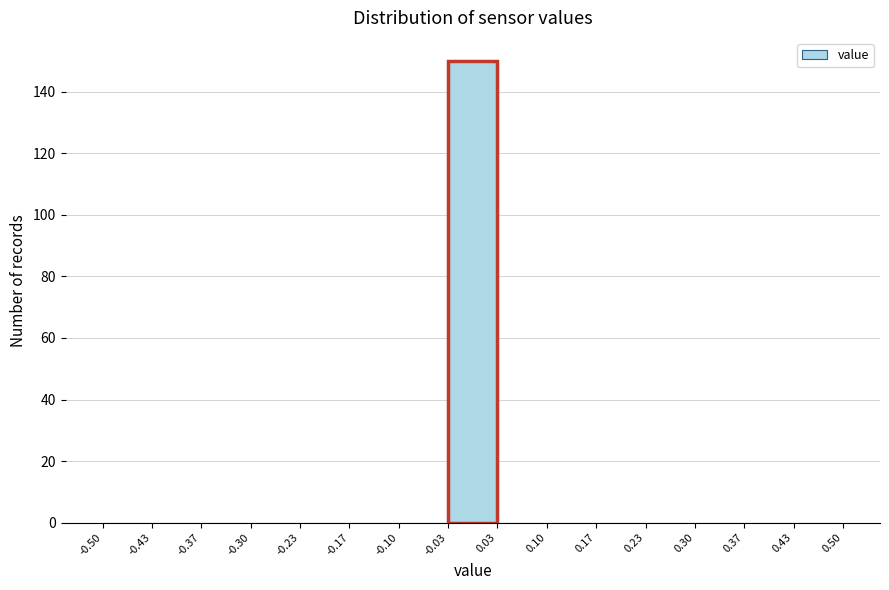

Reading left to right, transcribe this chart: for each bar, give the range it covers on the x-axis and its height. The values are not printed on the chart, so give them approximately, as read against the axis.

-0.50 to -0.43: 0
-0.43 to -0.37: 0
-0.37 to -0.30: 0
-0.30 to -0.23: 0
-0.23 to -0.17: 0
-0.17 to -0.10: 0
-0.10 to -0.03: 0
-0.03 to 0.03: 150
0.03 to 0.10: 0
0.10 to 0.17: 0
0.17 to 0.23: 0
0.23 to 0.30: 0
0.30 to 0.37: 0
0.37 to 0.43: 0
0.43 to 0.50: 0